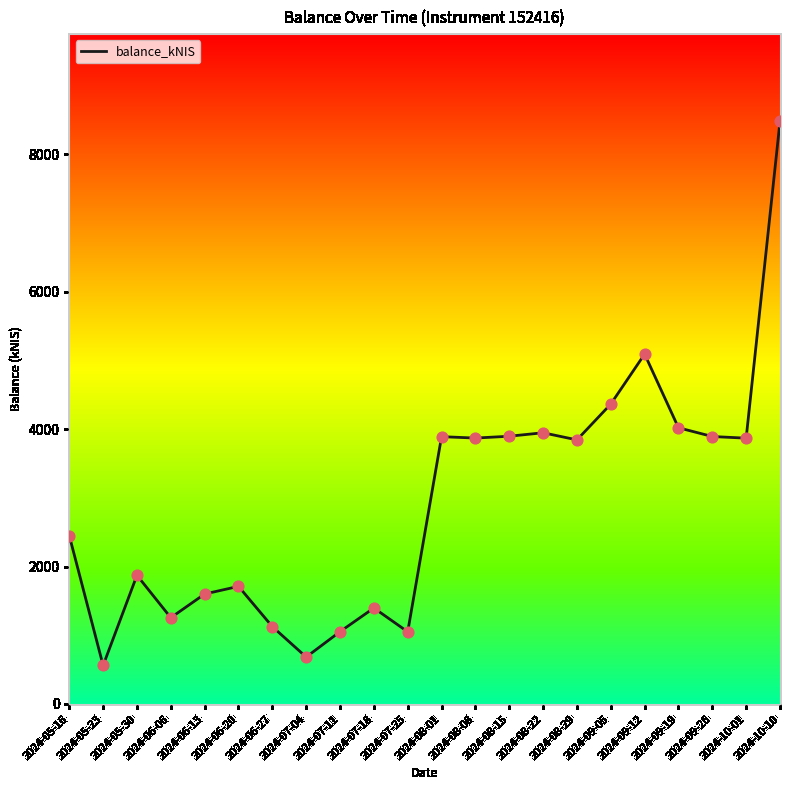

Which has a higher value, 2024-10-10 or 2024-08-22?

2024-10-10